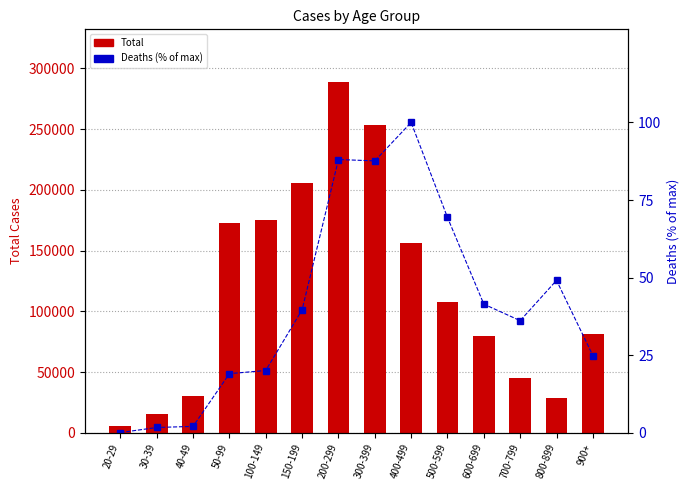

Which series has the widest spread of values?

Total